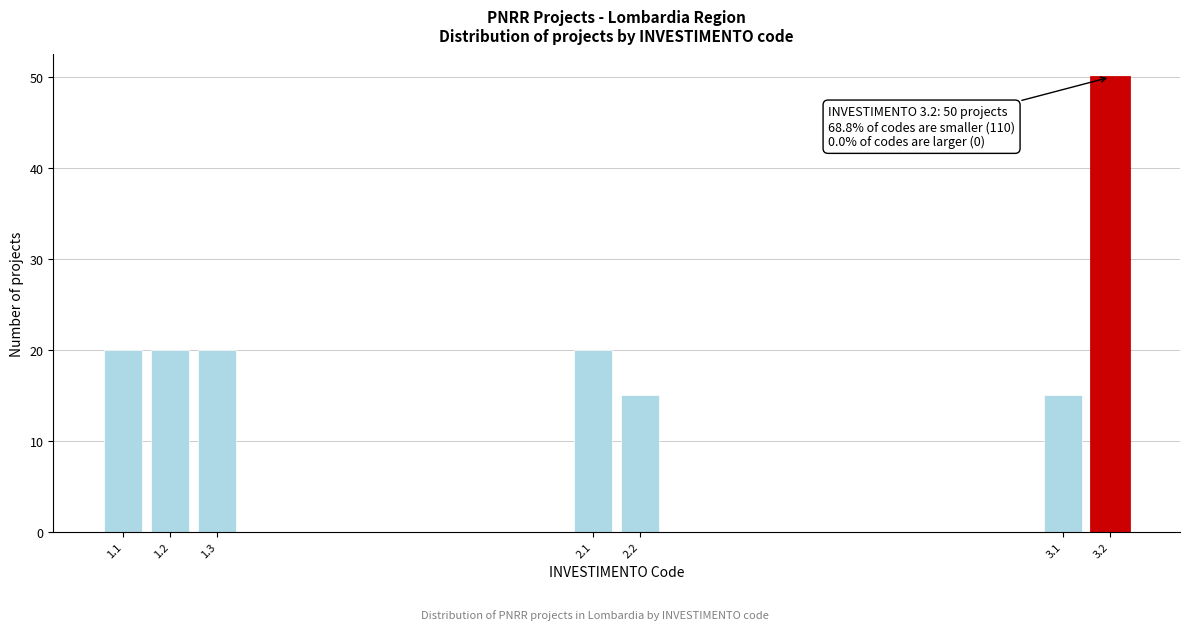

Reading left to right, what are all the values shown in this chart?

20	20	20	20	15	15	50